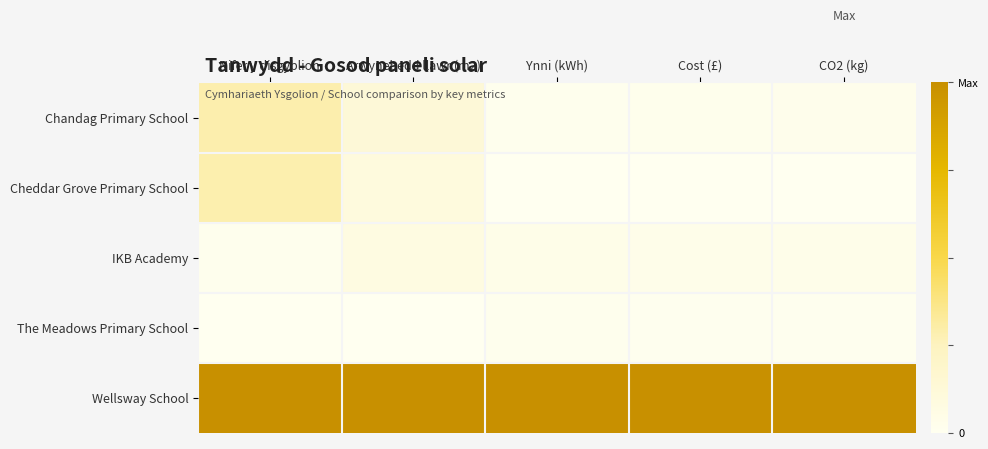

What is the difference between the highest and lowest values at Cost (£)?

1.0